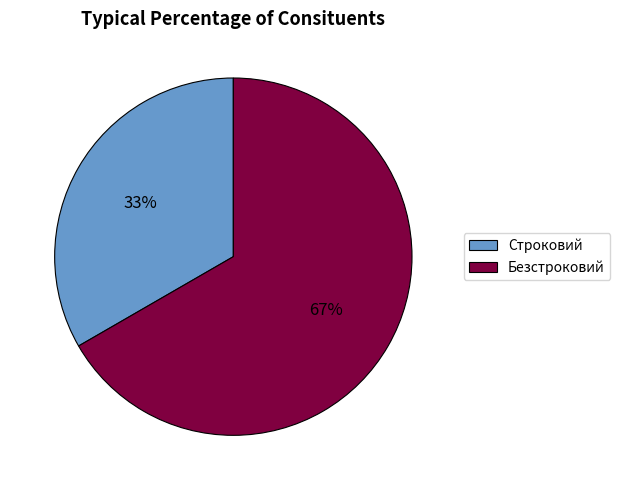

Count the number of slices in the pie.

2